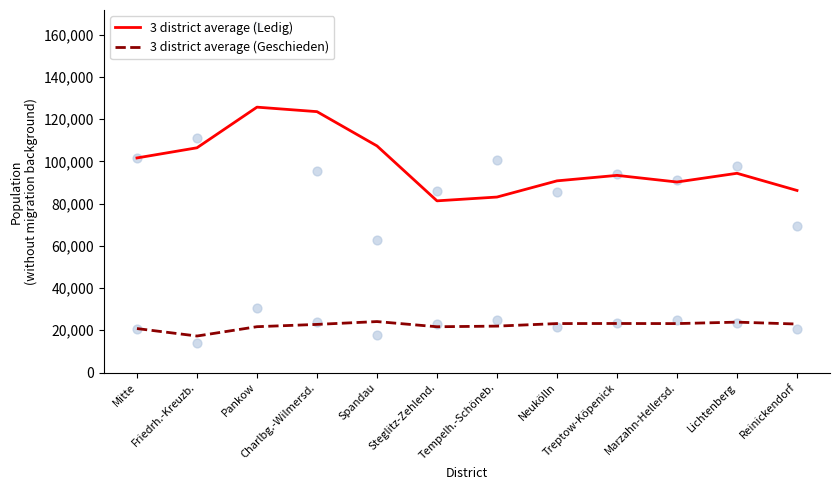

Is the value of 3 district average (Geschieden) at Spandau greater than the value of 3 district average (Ledig) at Charlbg.-Wilmersd.?

No